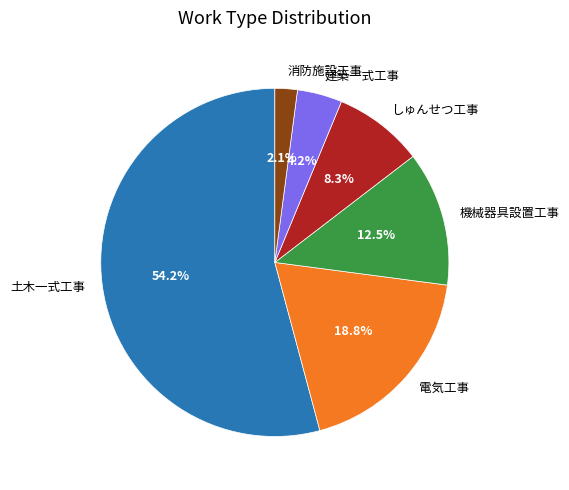

True or false: 電気工事 accounts for 19% of the total.

True